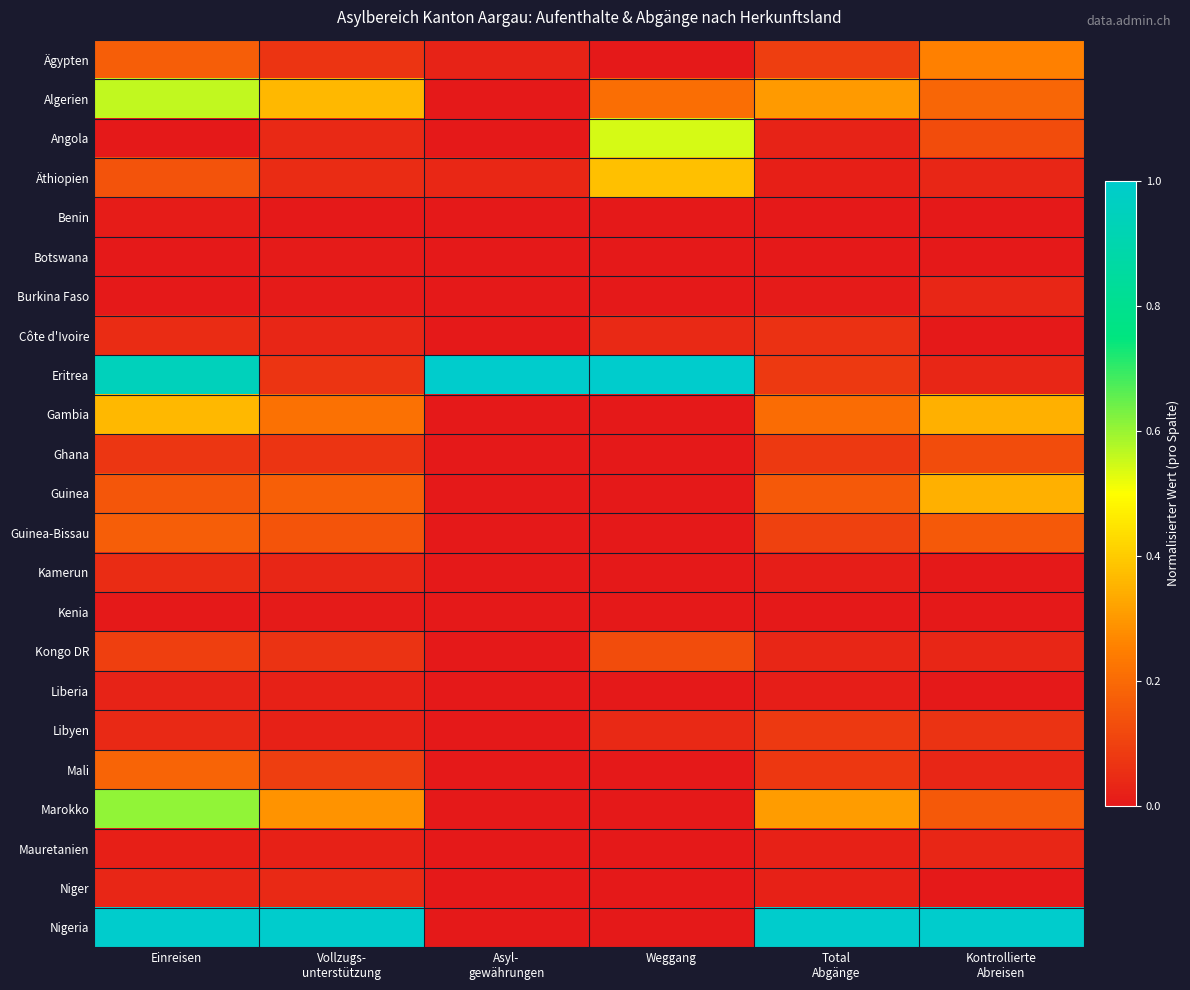

Which series has the largest total across all categories?

Nigeria